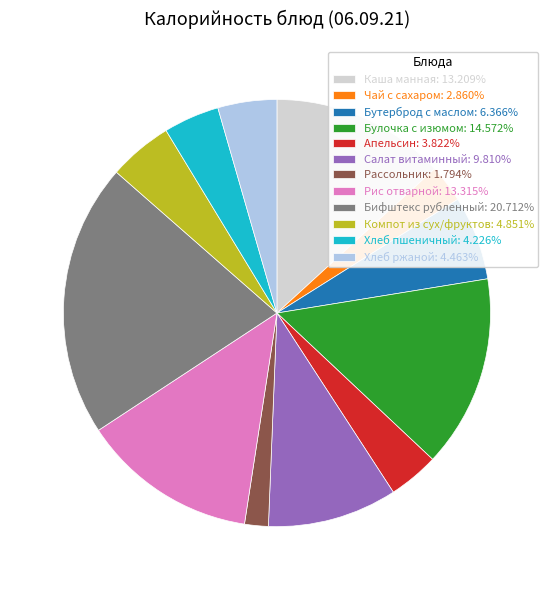

Count the number of slices in the pie.

12